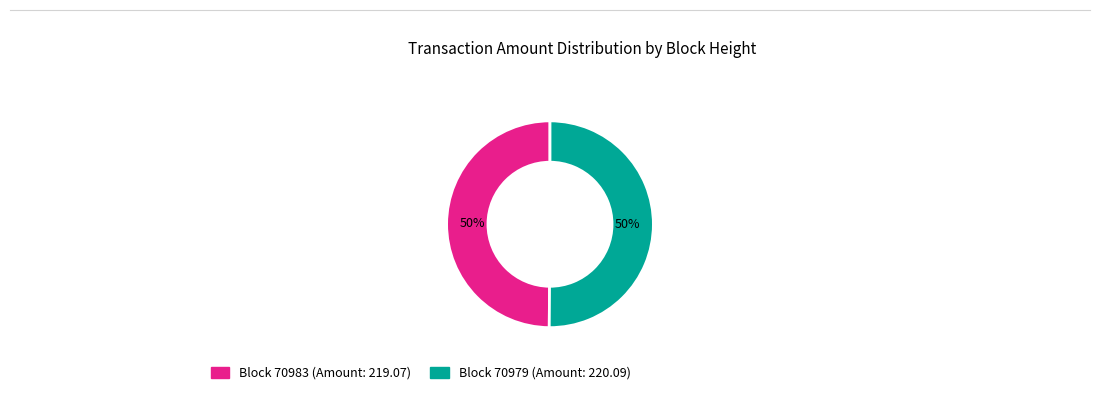

To the nearest percent, what is the average slice percentage?

50%